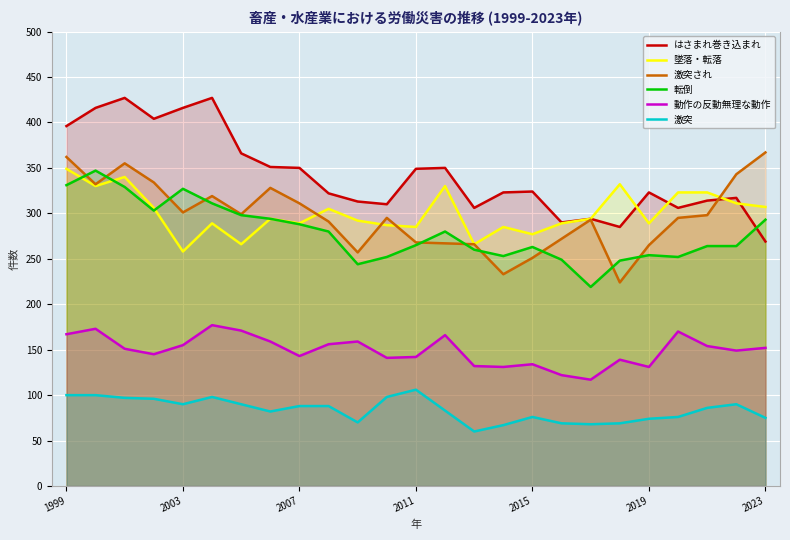

True or false: 転倒 and 激突 intersect in this chart.

False